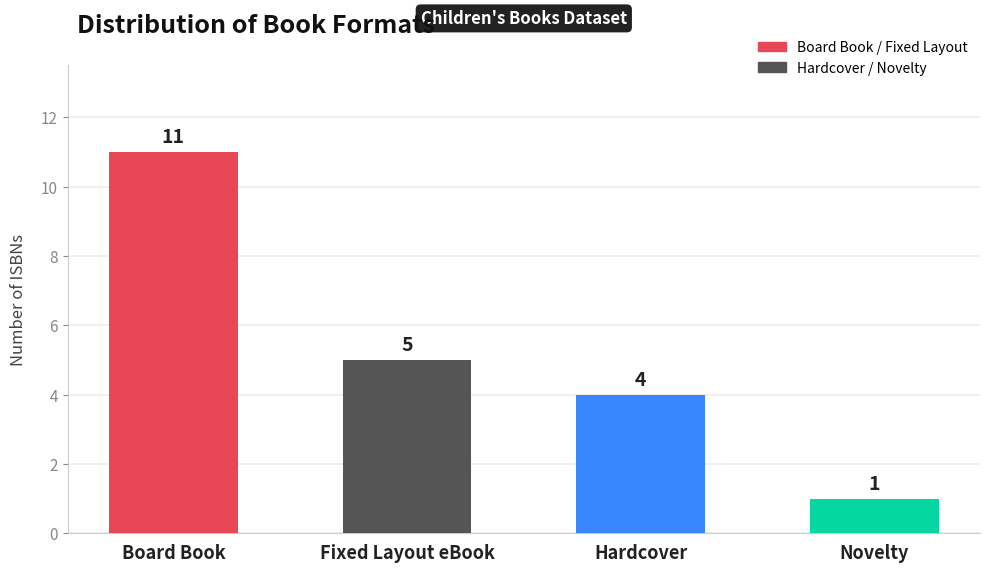

How many values are between 4 and 11?

3